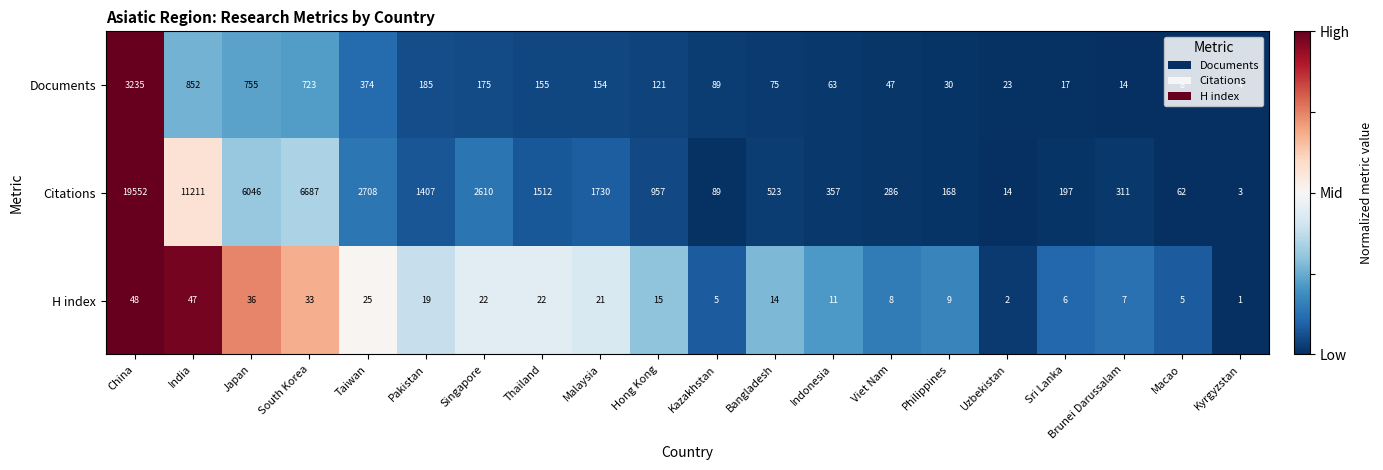

Between India and Philippines, which series saw the biggest shift?

Citations